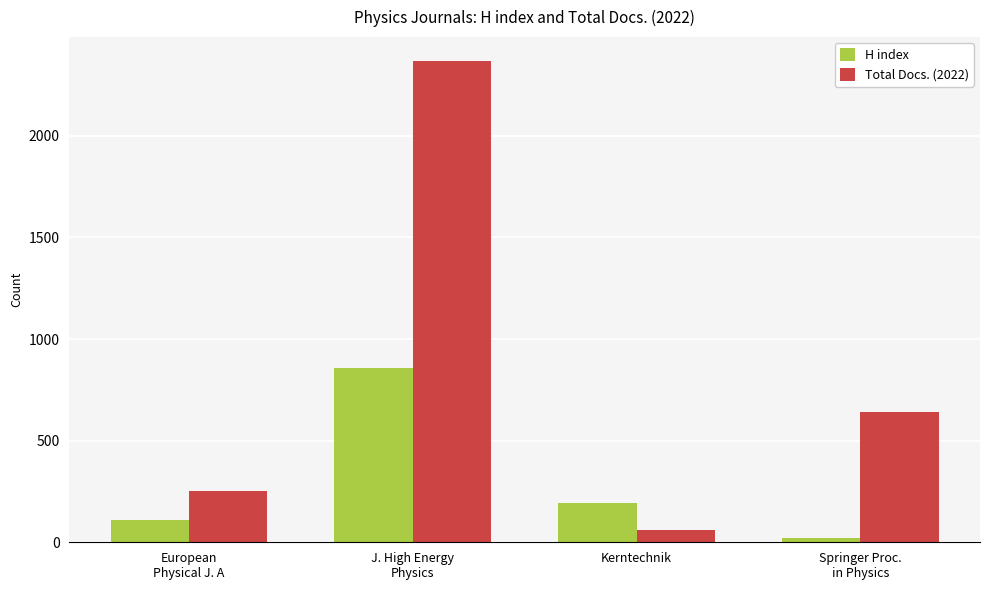

Rank the series at Springer Proc.
in Physics from lowest to highest value.

H index, Total Docs. (2022)